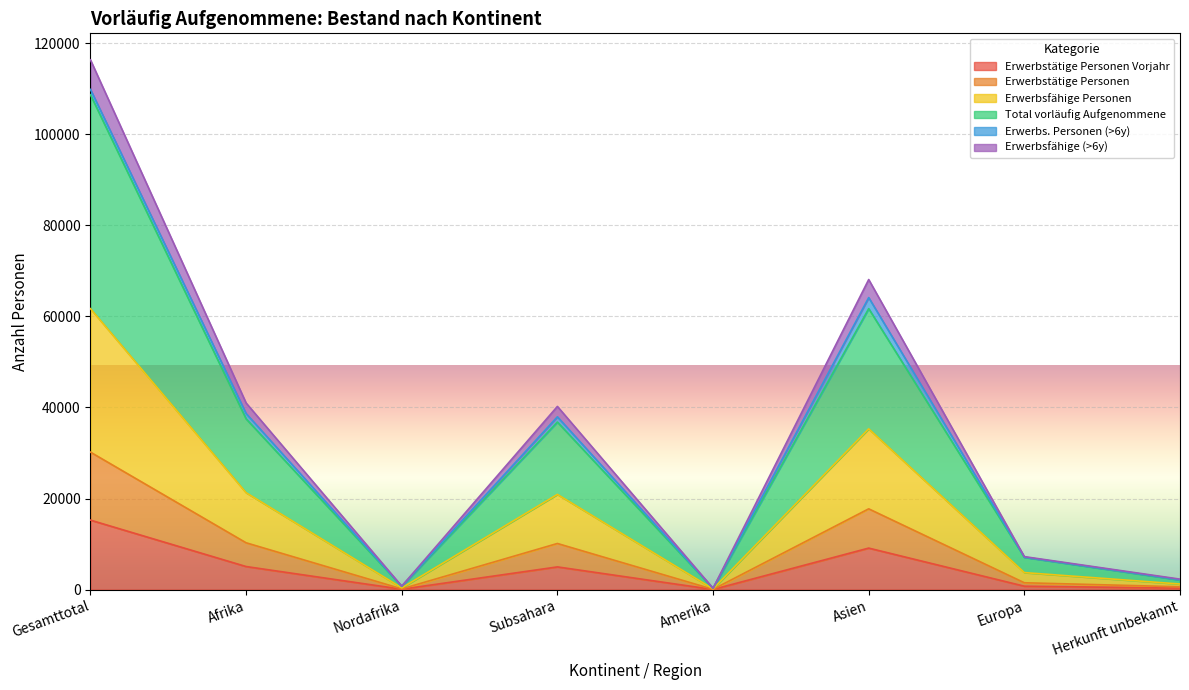

Where is the first local maximum for Erwerbsfähige Personen?

Subsahara